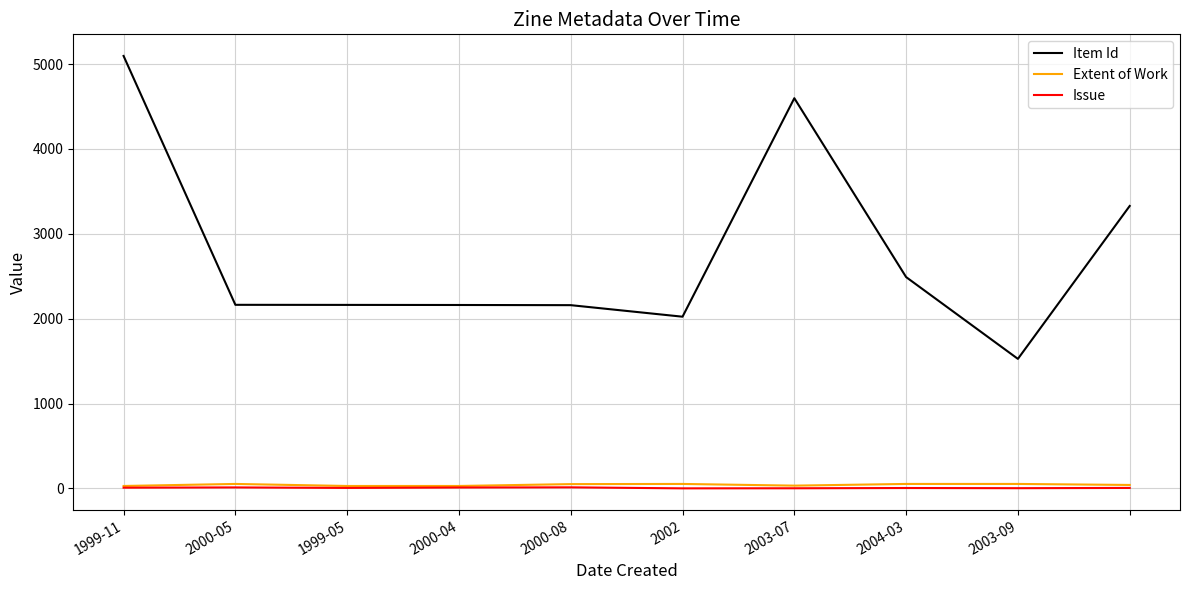

True or false: Issue and Item Id intersect in this chart.

False